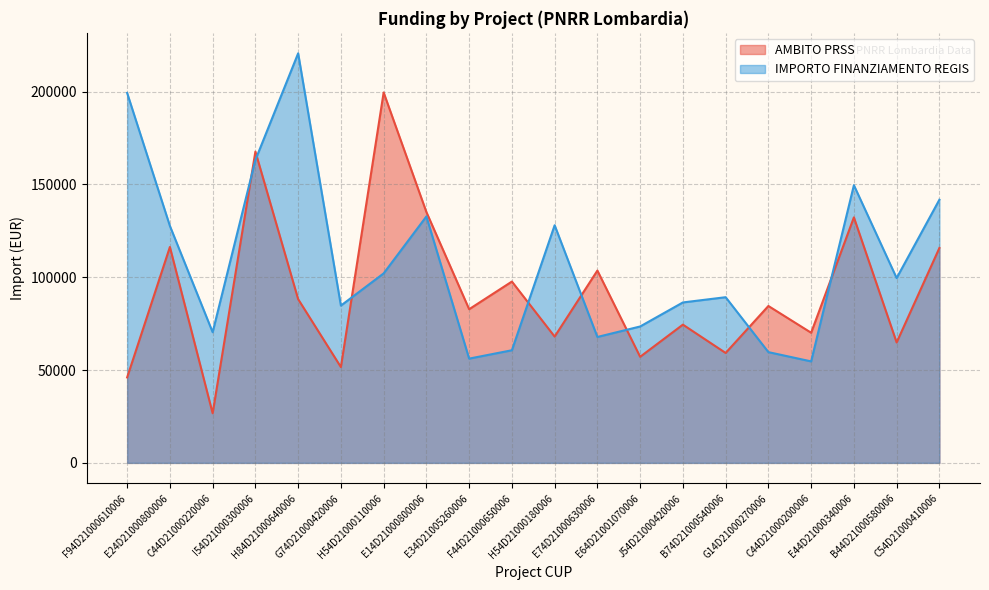

What is the label of the 11th point from the left?

H54D21000180006